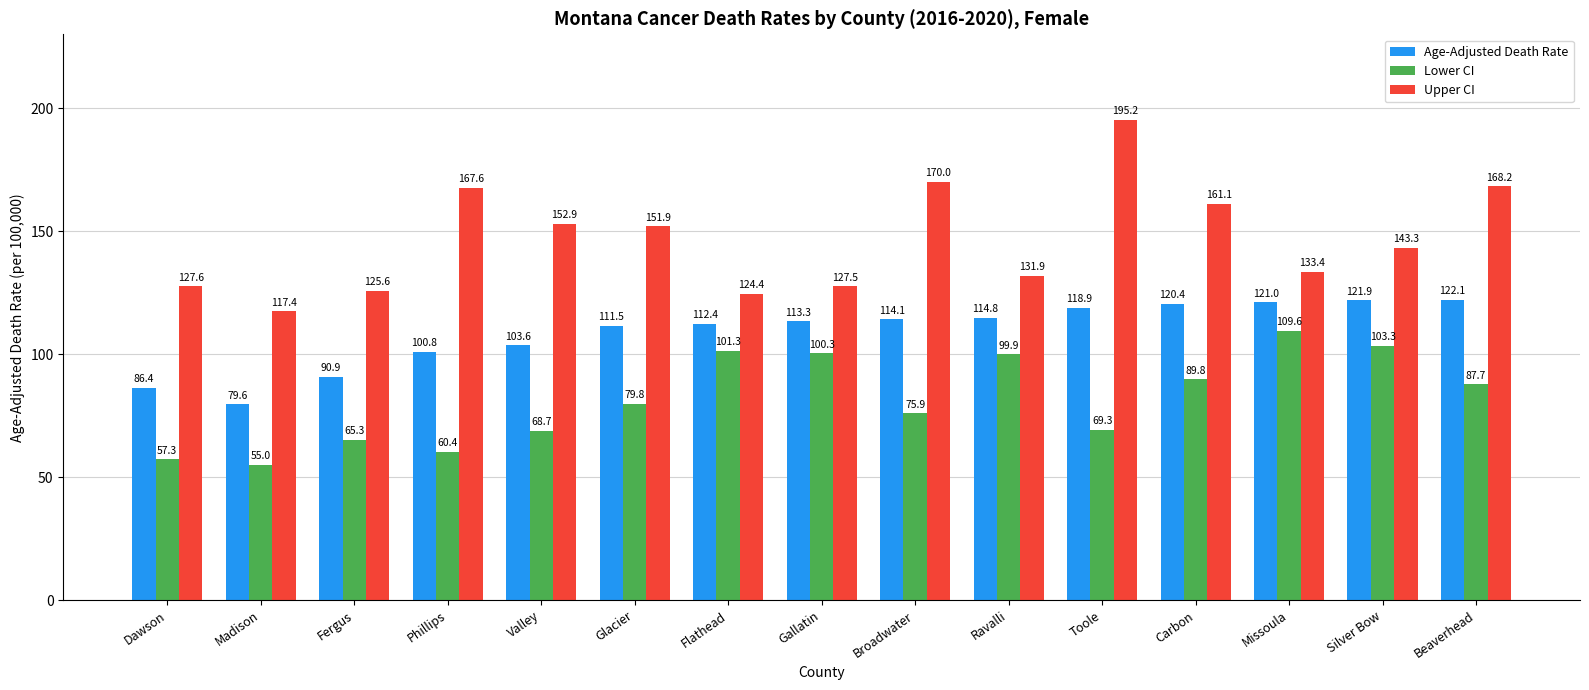

Reading right to left, transcribe all the data shown in this chart.

Age-Adjusted Death Rate: Beaverhead=122.1	Silver Bow=121.9	Missoula=121.0	Carbon=120.4	Toole=118.9	Ravalli=114.8	Broadwater=114.1	Gallatin=113.3	Flathead=112.4	Glacier=111.5	Valley=103.6	Phillips=100.8	Fergus=90.9	Madison=79.6	Dawson=86.4
Lower CI: Beaverhead=87.7	Silver Bow=103.3	Missoula=109.6	Carbon=89.8	Toole=69.3	Ravalli=99.9	Broadwater=75.9	Gallatin=100.3	Flathead=101.3	Glacier=79.8	Valley=68.7	Phillips=60.4	Fergus=65.3	Madison=55.0	Dawson=57.3
Upper CI: Beaverhead=168.2	Silver Bow=143.3	Missoula=133.4	Carbon=161.1	Toole=195.2	Ravalli=131.9	Broadwater=170.0	Gallatin=127.5	Flathead=124.4	Glacier=151.9	Valley=152.9	Phillips=167.6	Fergus=125.6	Madison=117.4	Dawson=127.6